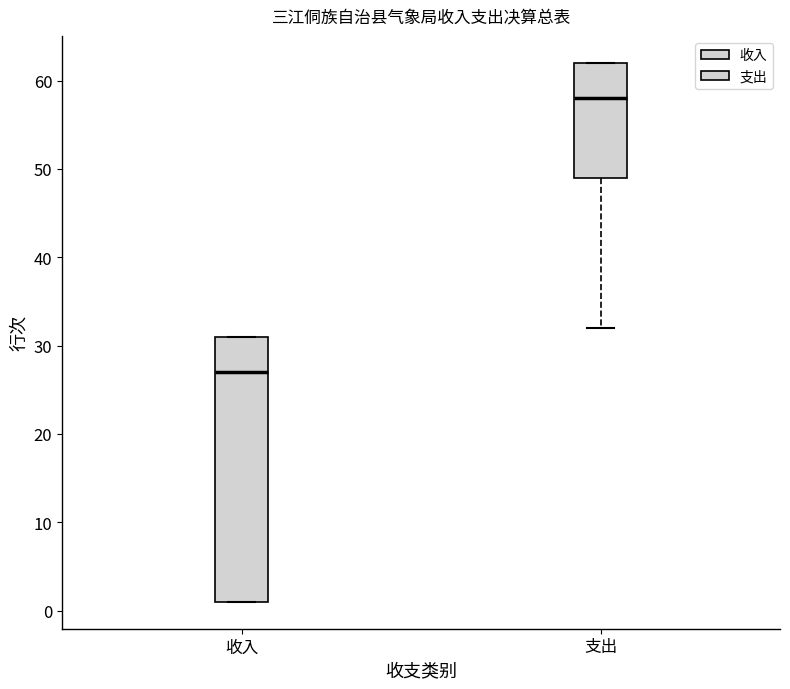

Reading left to right, read every box against the y-axis: the position of its median line, the range the box covers, and the ends of its whiskers. The values are not printed on the chart, so give them approximately, as read against the axis.

收入: median 27, box 1 to 31, whiskers 1 to 31
支出: median 58, box 49 to 62, whiskers 32 to 62